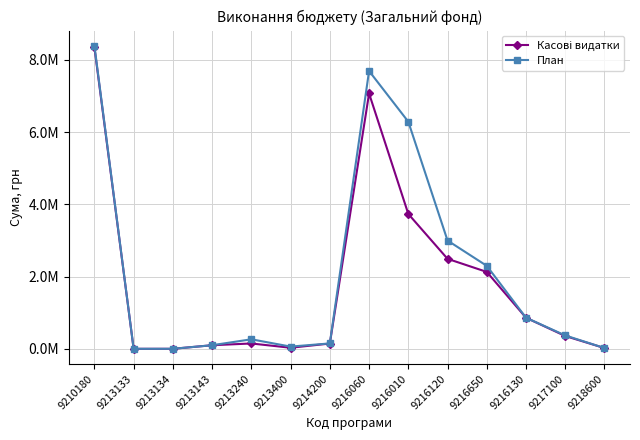

Is this an area chart (filled region under the line)?

No